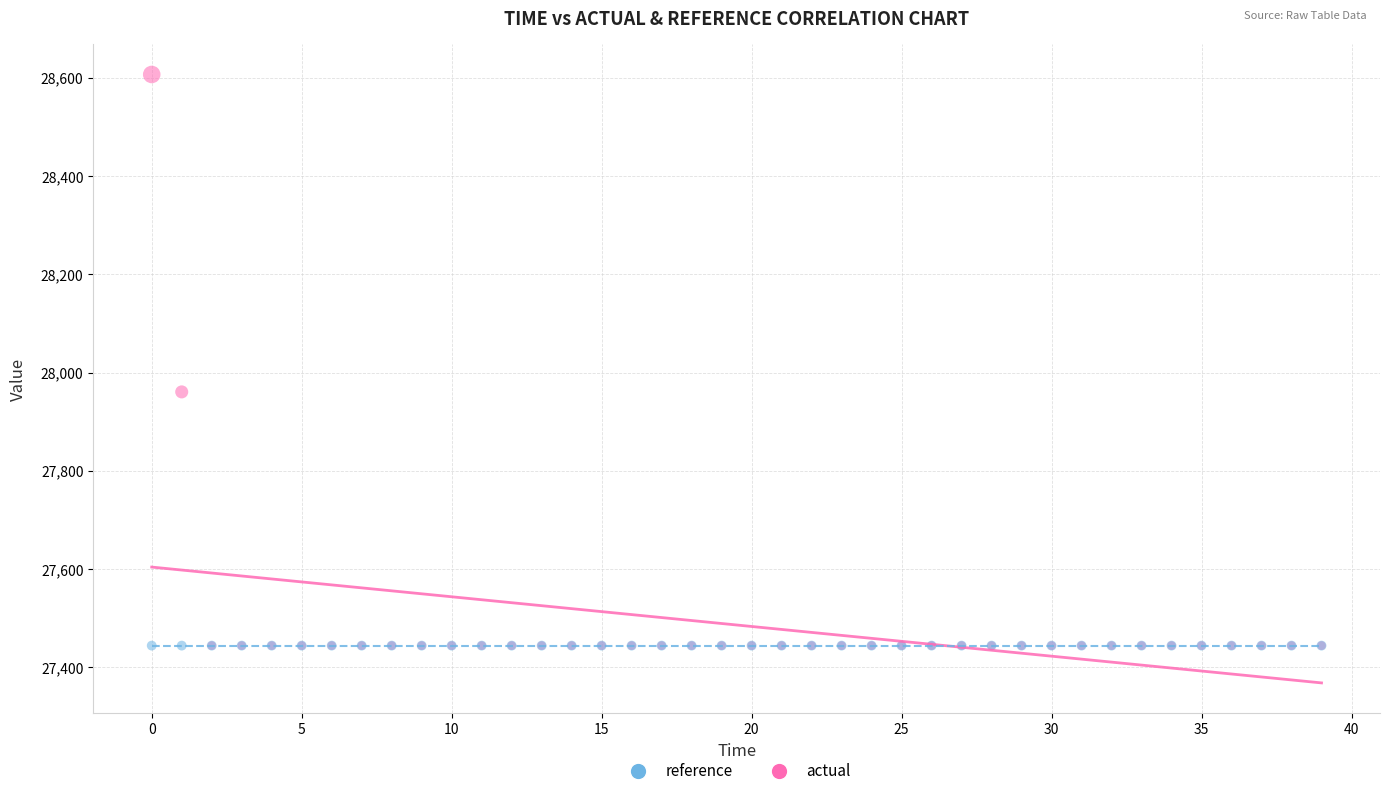

In the actual series, what Y value is closest to 28025?

27960.5